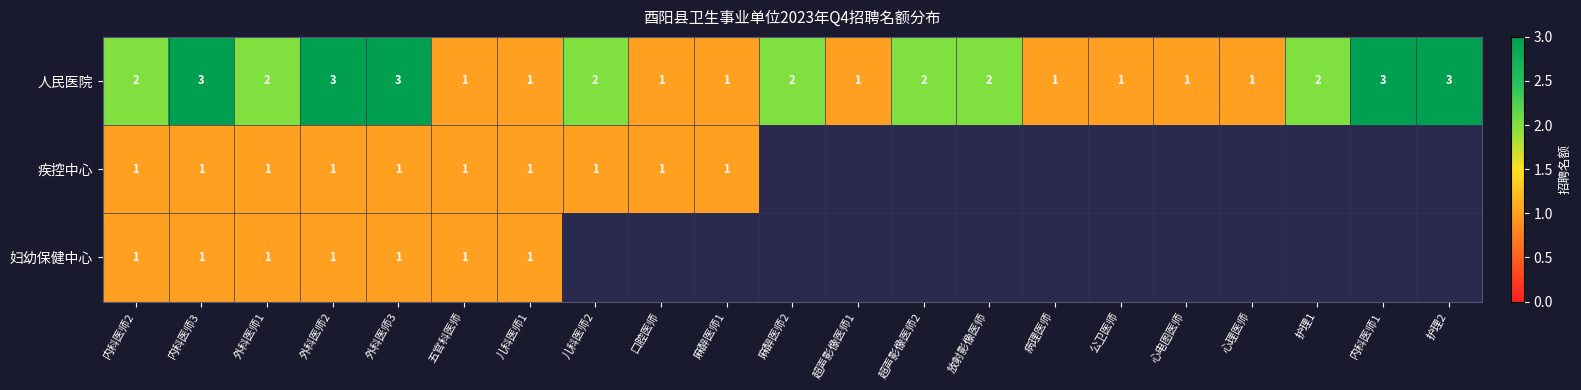

Which category has the lowest value across all series?

五官科医师